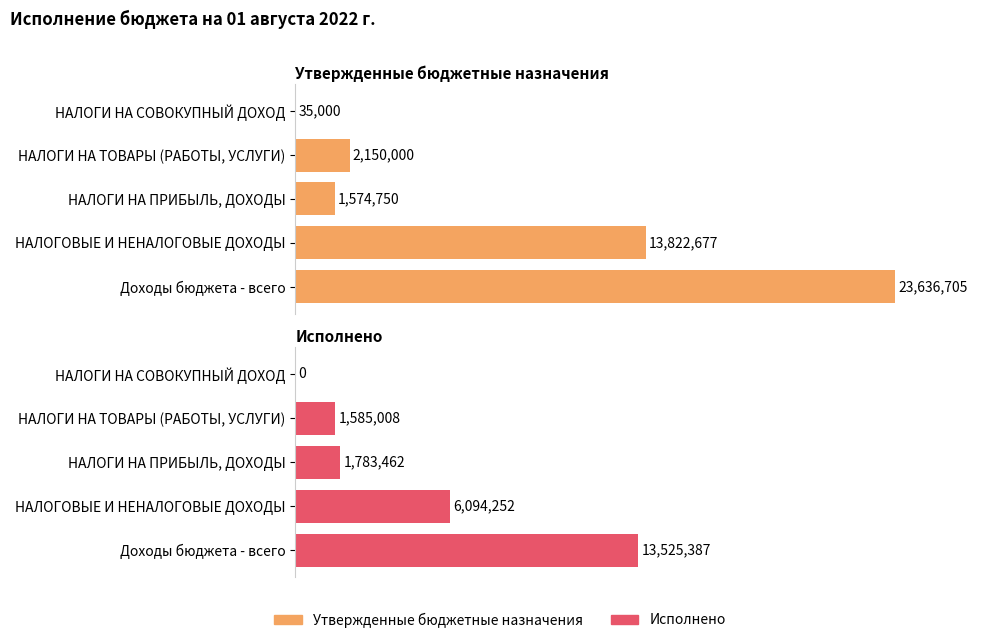

Is it true that Утвержденные бюджетные назначения equals 35000.0 at НАЛОГИ НА СОВОКУПНЫЙ ДОХОД?

True